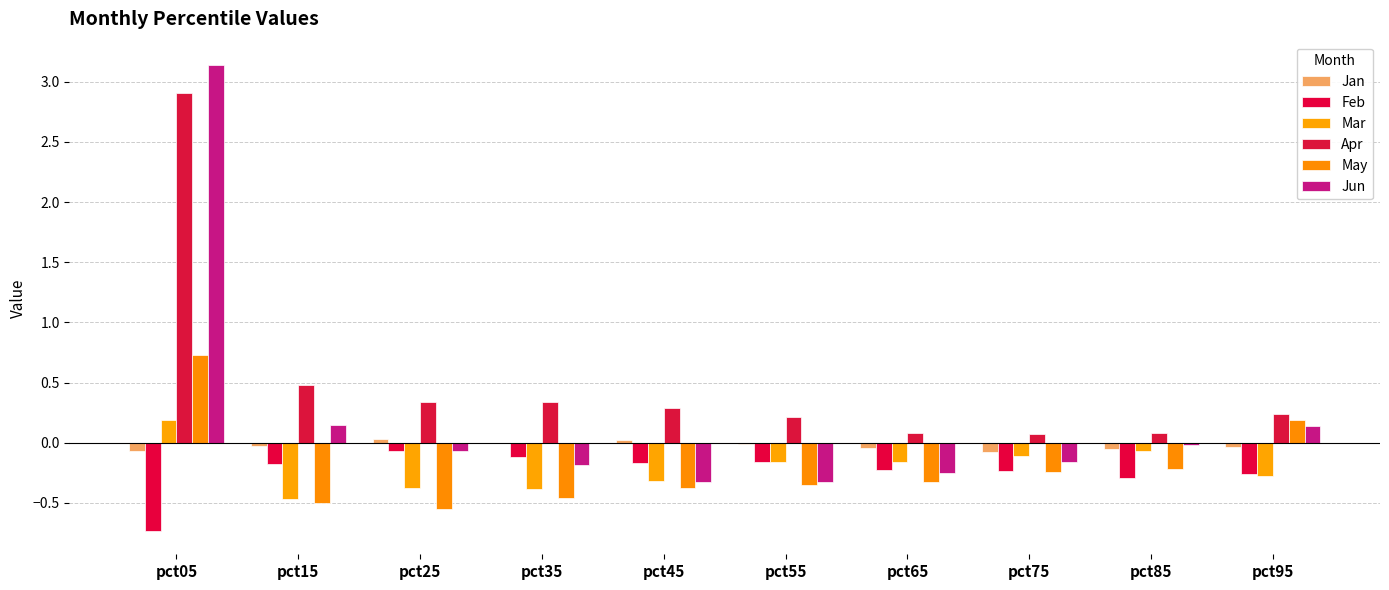

At which category is the sum across all series the highest?

pct05